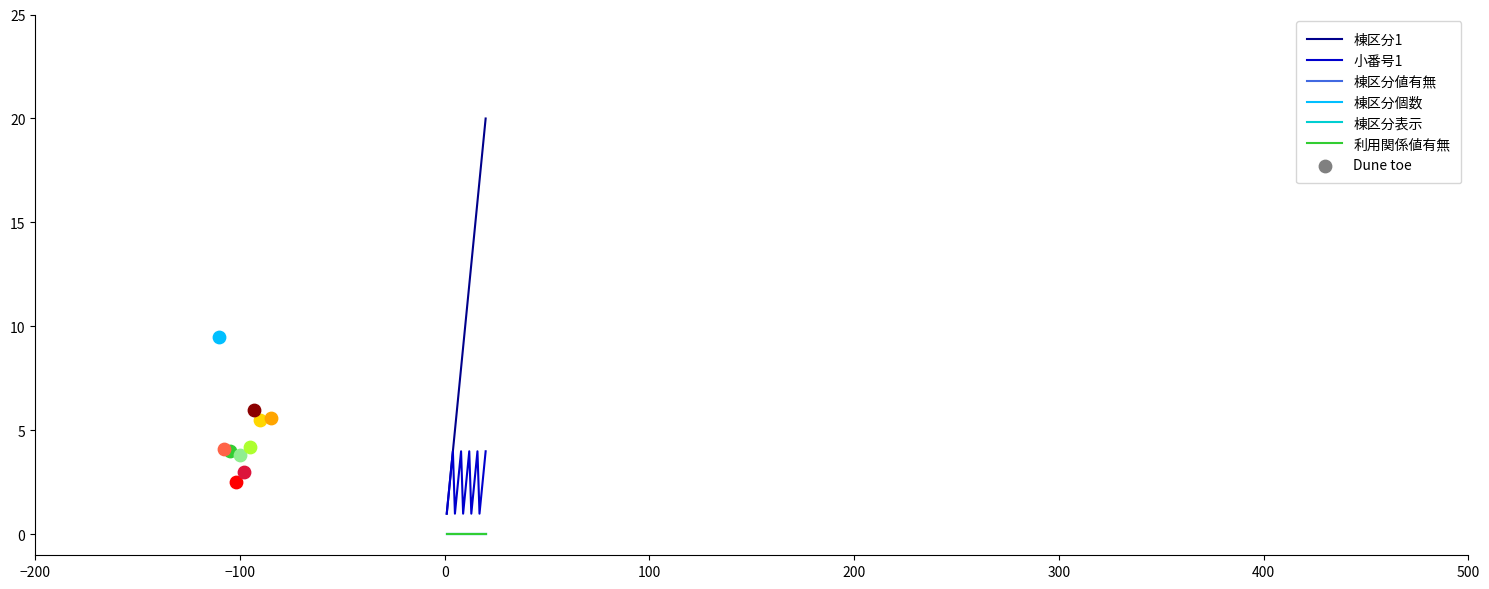

At how many categories does at least one series exceed 8?

12